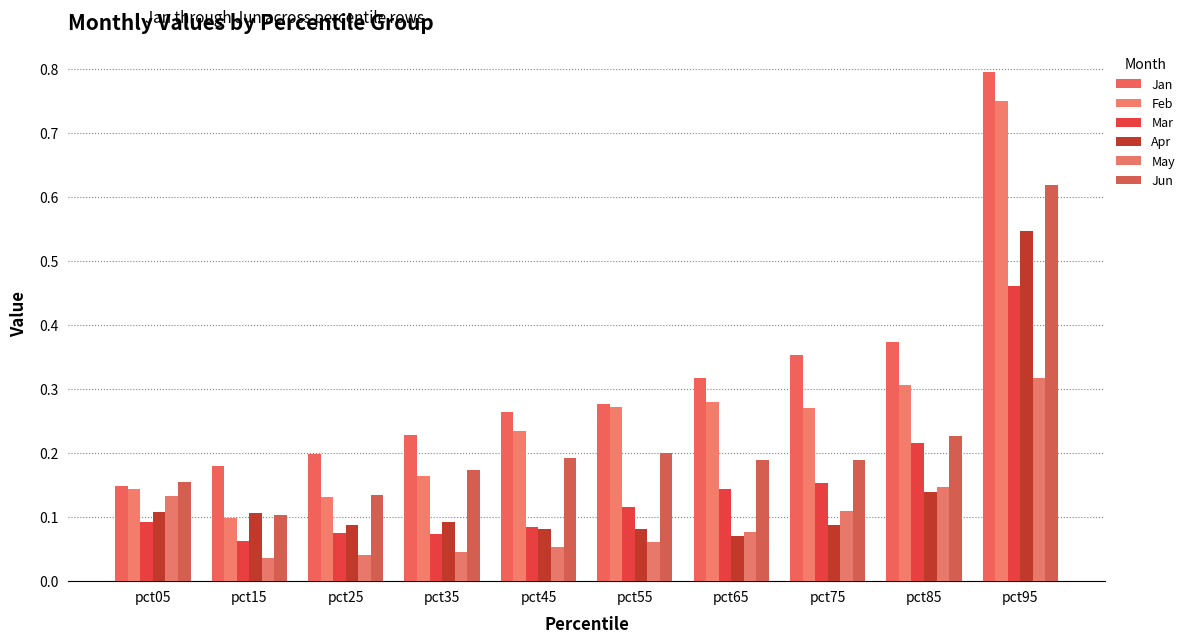

How many bars are there in each group?

6